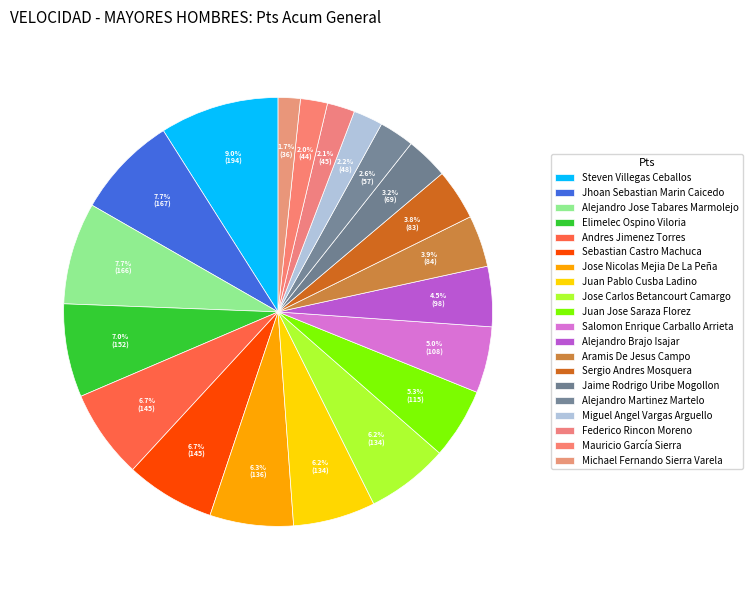

Do Miguel Angel Vargas Arguello and Michael Fernando Sierra Varela together represent more than half of the pie?

No